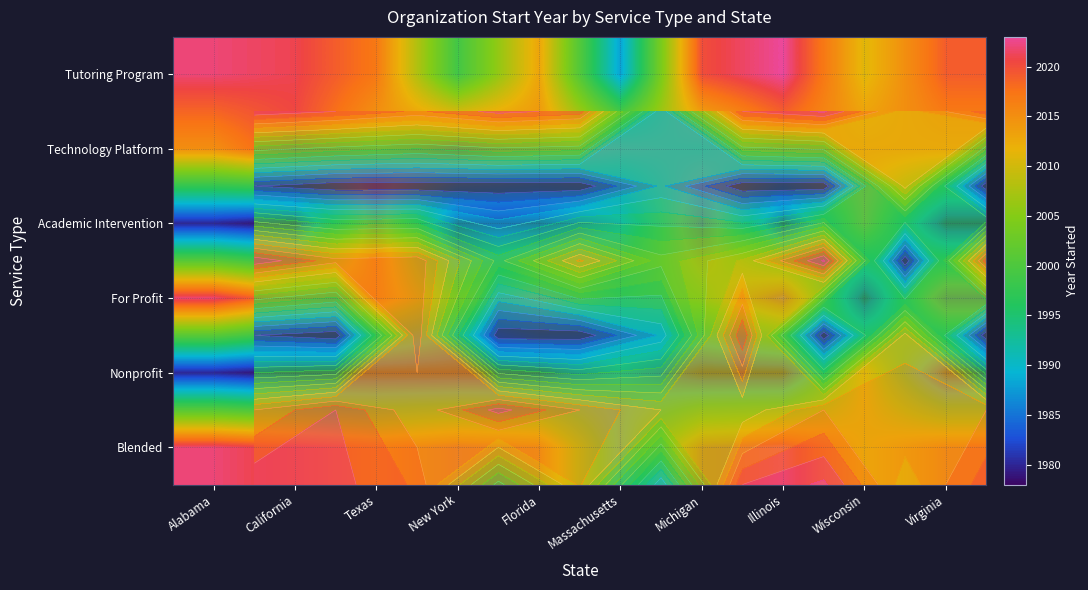

List the series in order of their peak value, highest first.

Tutoring Program, For Profit, Blended, Technology Platform, Academic Intervention, Nonprofit